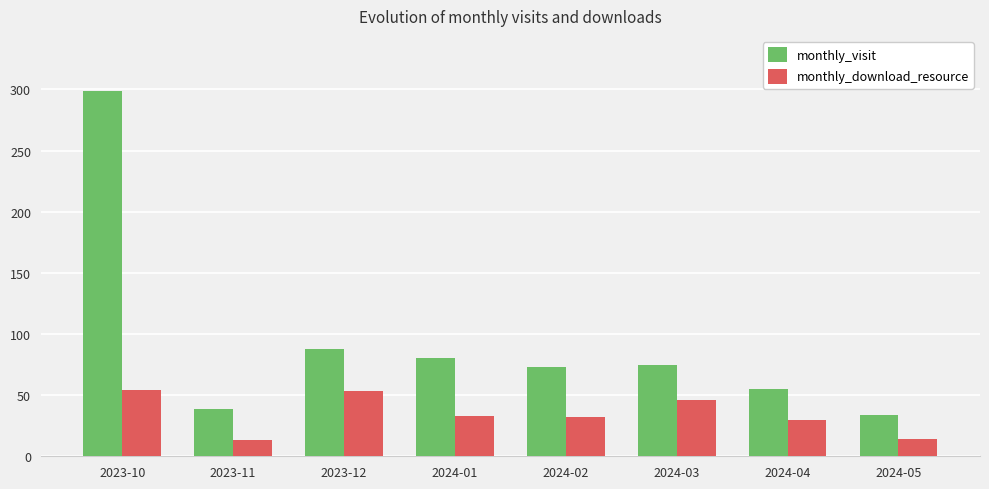

Which series has the largest total across all categories?

monthly_visit